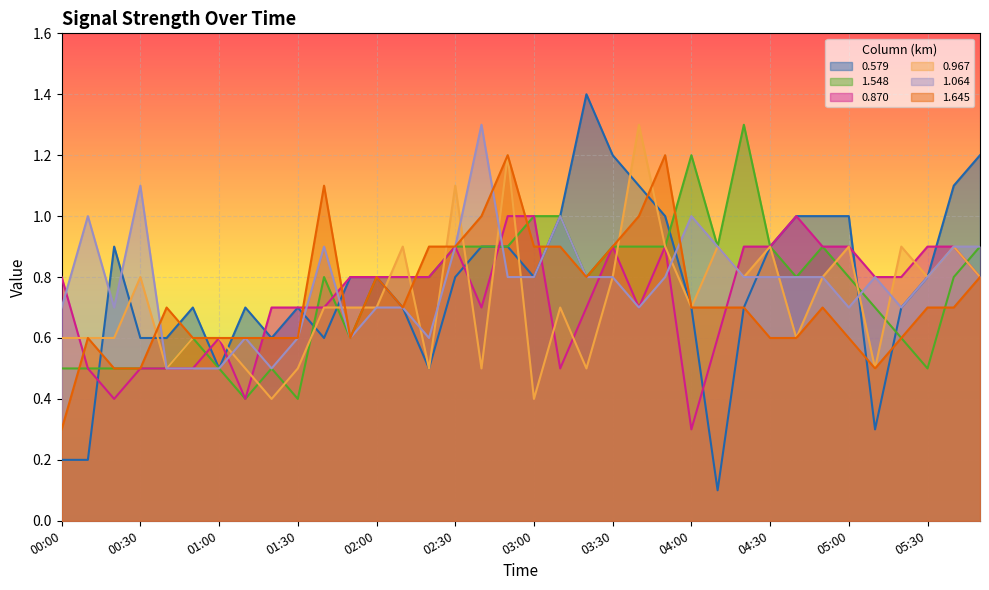

Does the chart display data point markers on the line(s)?

No